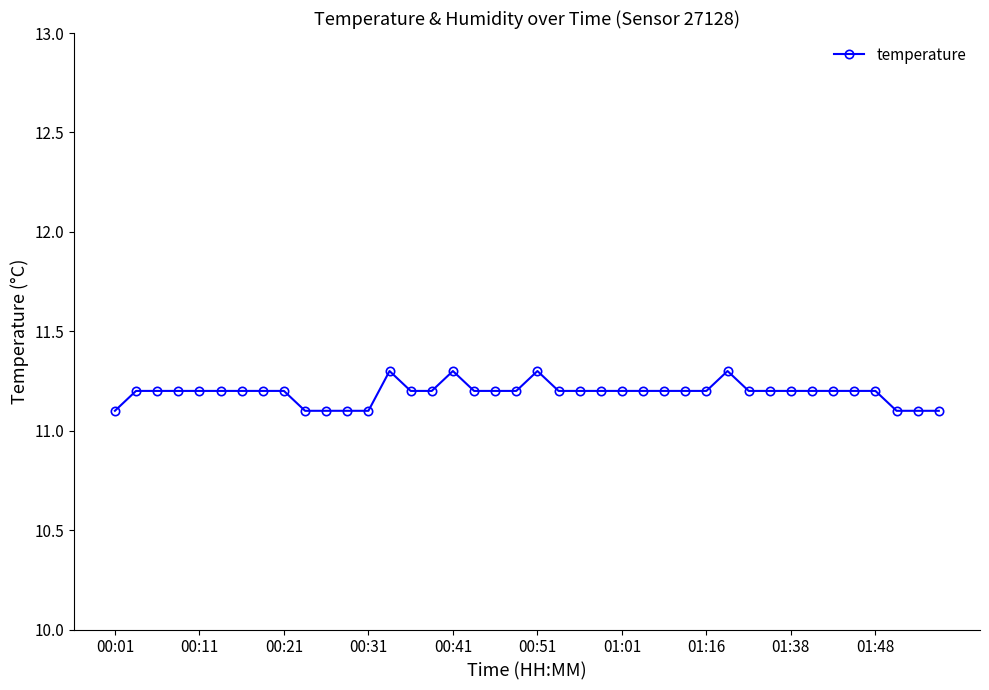

What is the sum of all values?

447.6